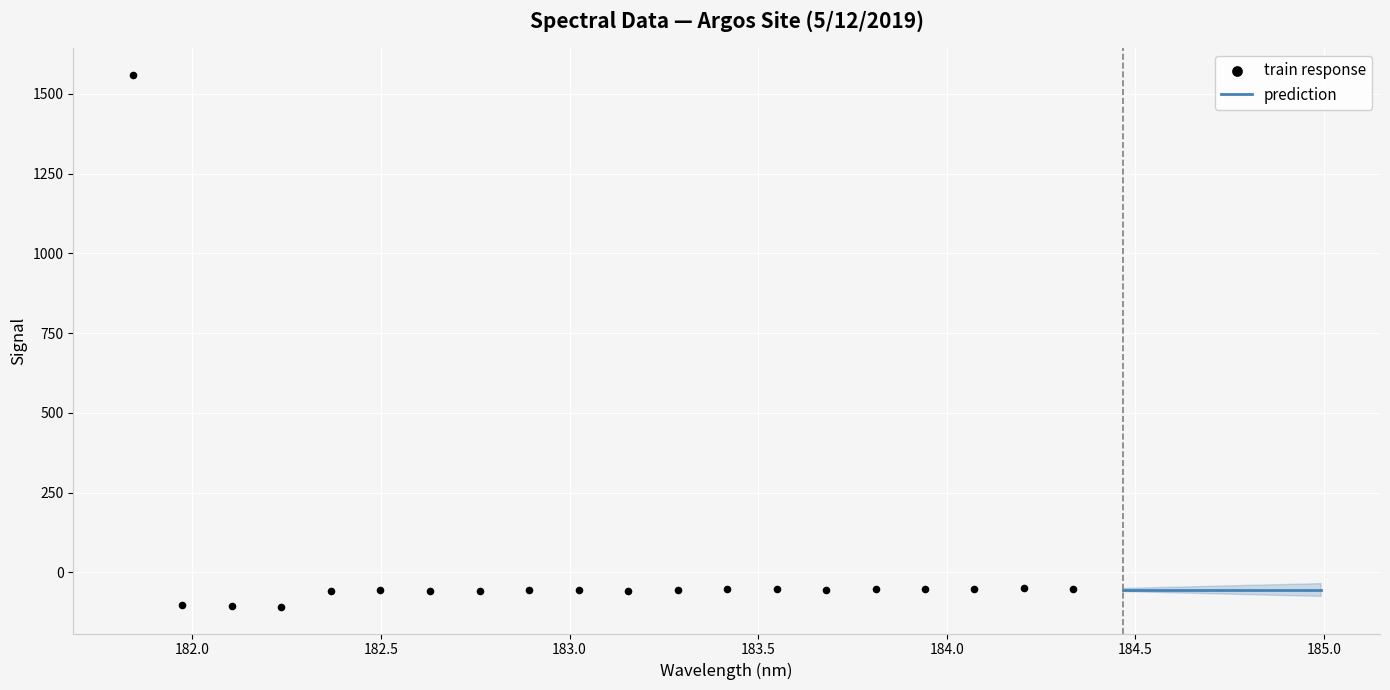

What is the change in value from 181.8418 to 183.6800245112?

-1615.9